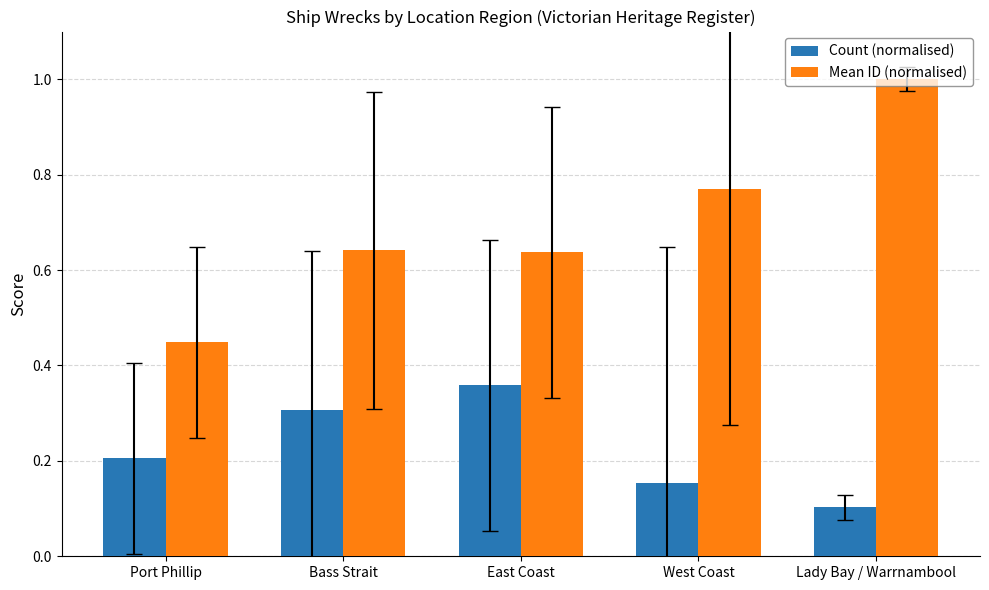

What is the value of the Mean ID (normalised) bar at the 5th from the left?

1.0